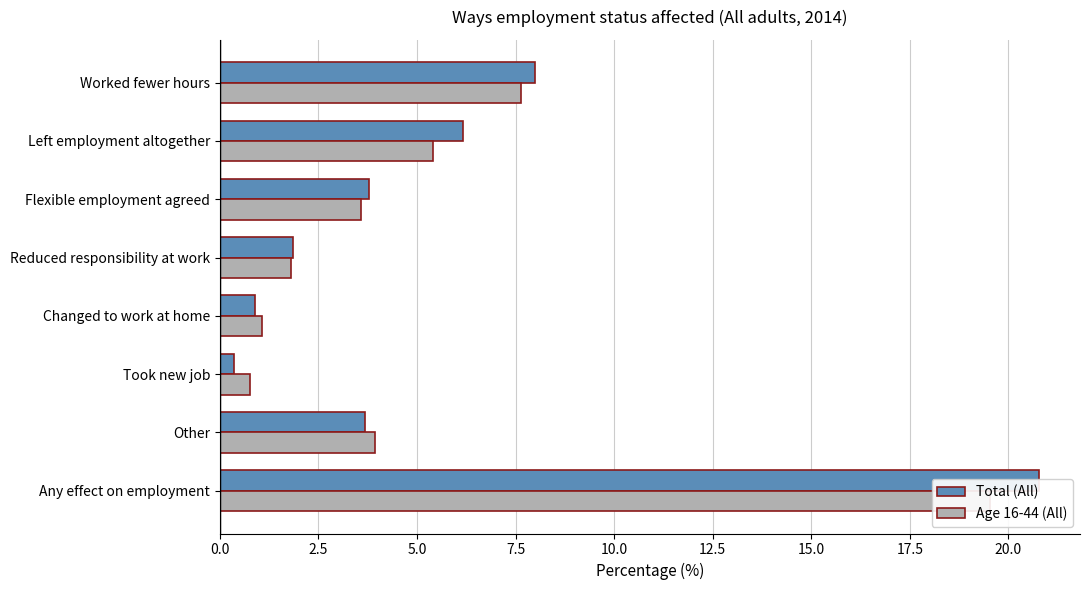

List the series in order of their overall mean, highest first.

Total (All), Age 16-44 (All)